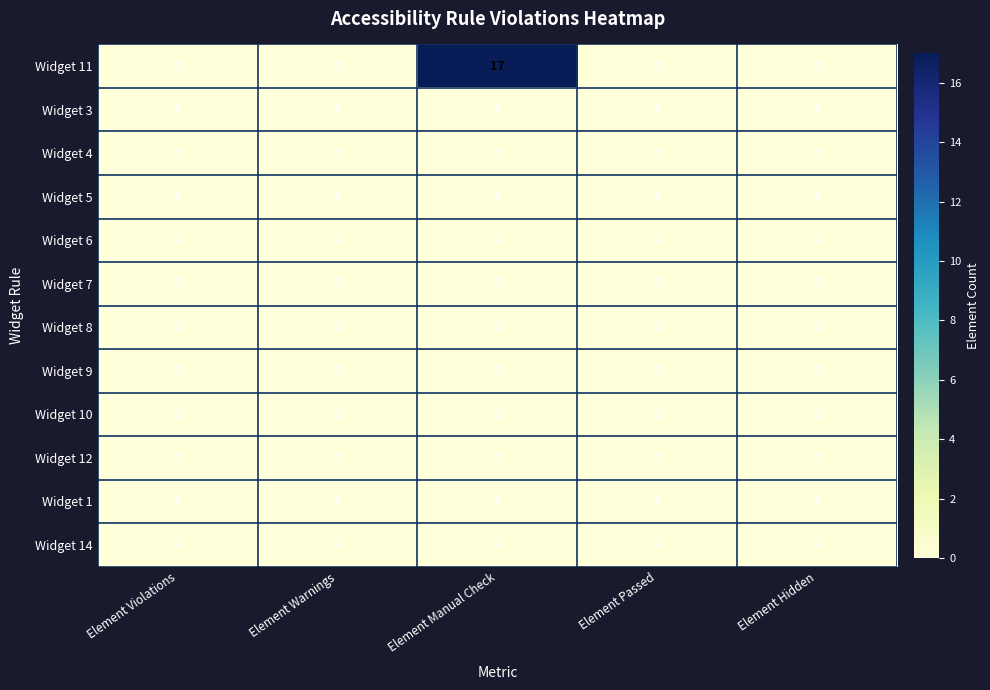

Which series has the widest spread of values?

Widget 11